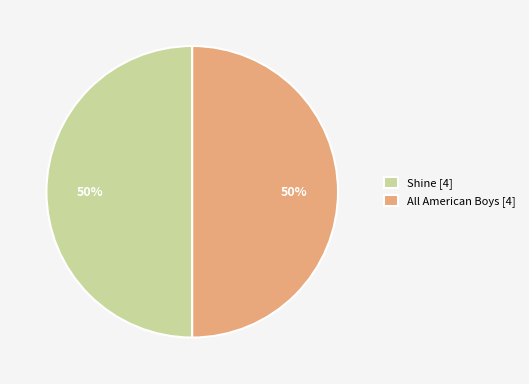

To the nearest percent, what percentage of the pie is Shine [4]?

50%